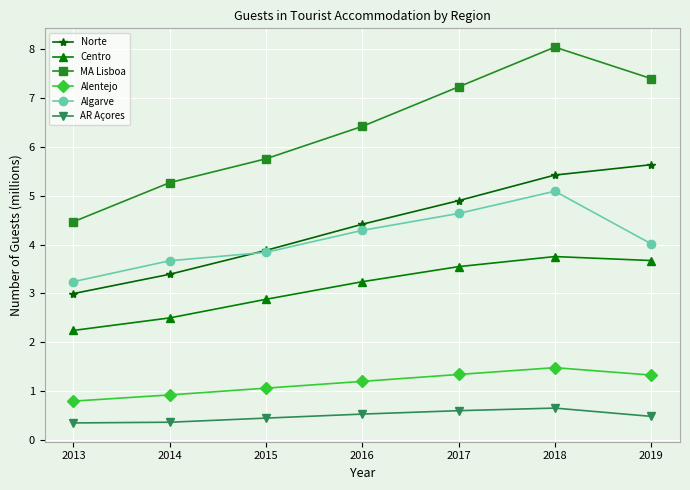

List the series in order of their peak value, highest first.

MA Lisboa, Norte, Algarve, Centro, Alentejo, AR Açores